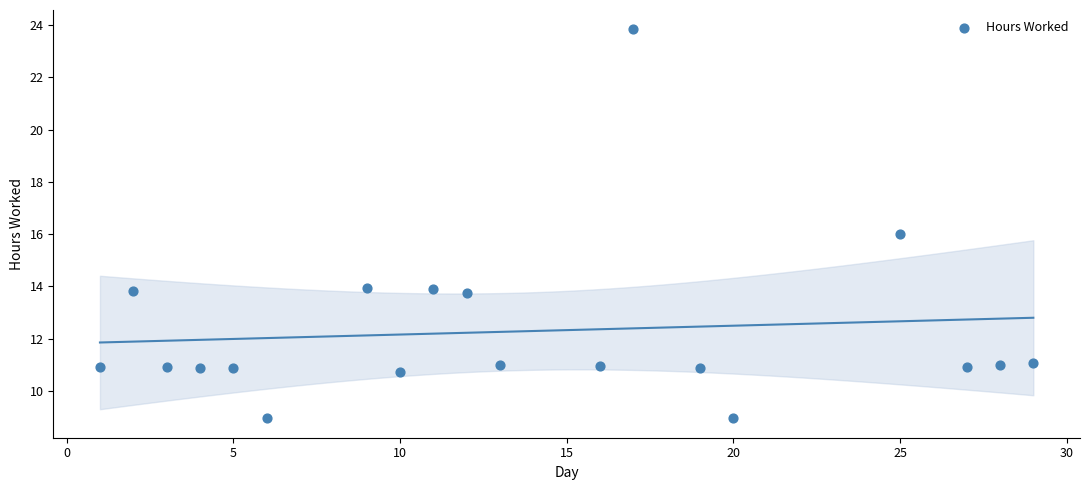

What is the range of Y values (max minus min)?

14.9